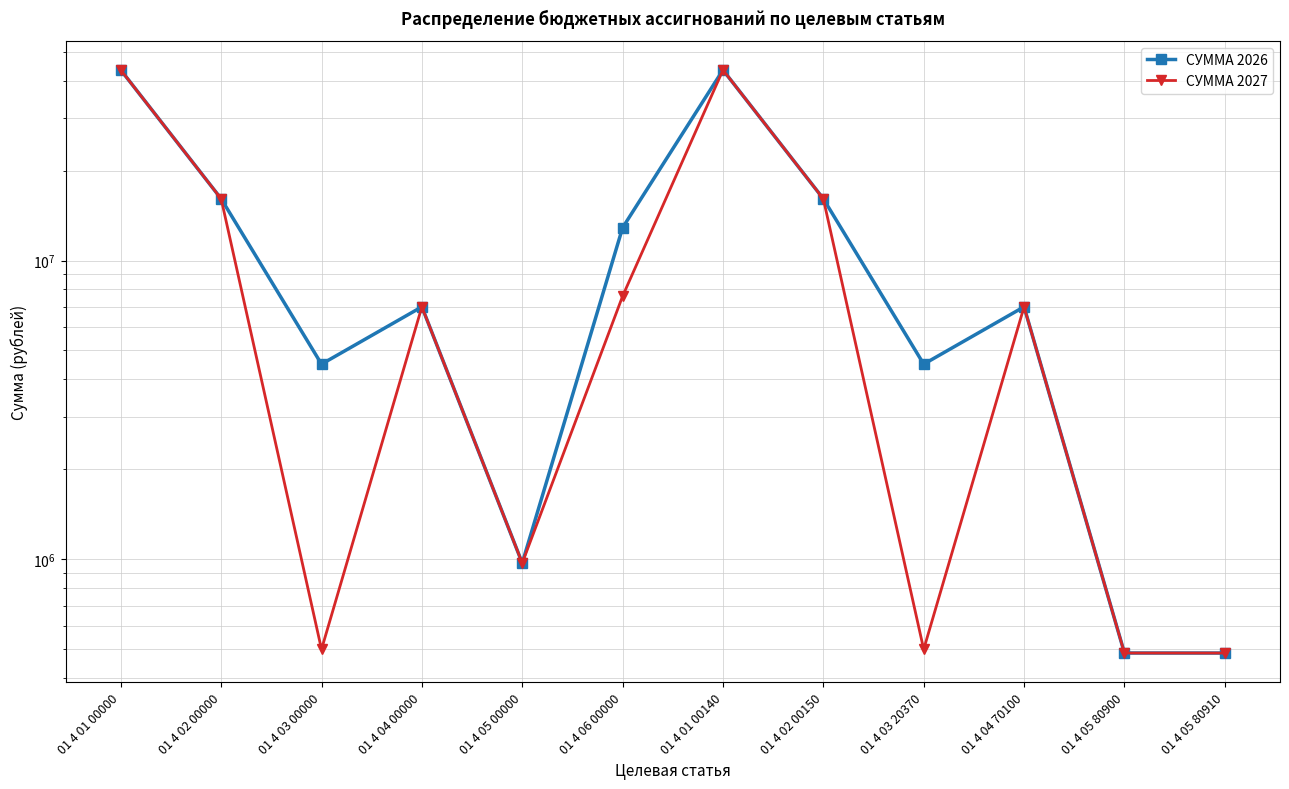

List the series in order of their overall mean, highest first.

СУММА 2026, СУММА 2027